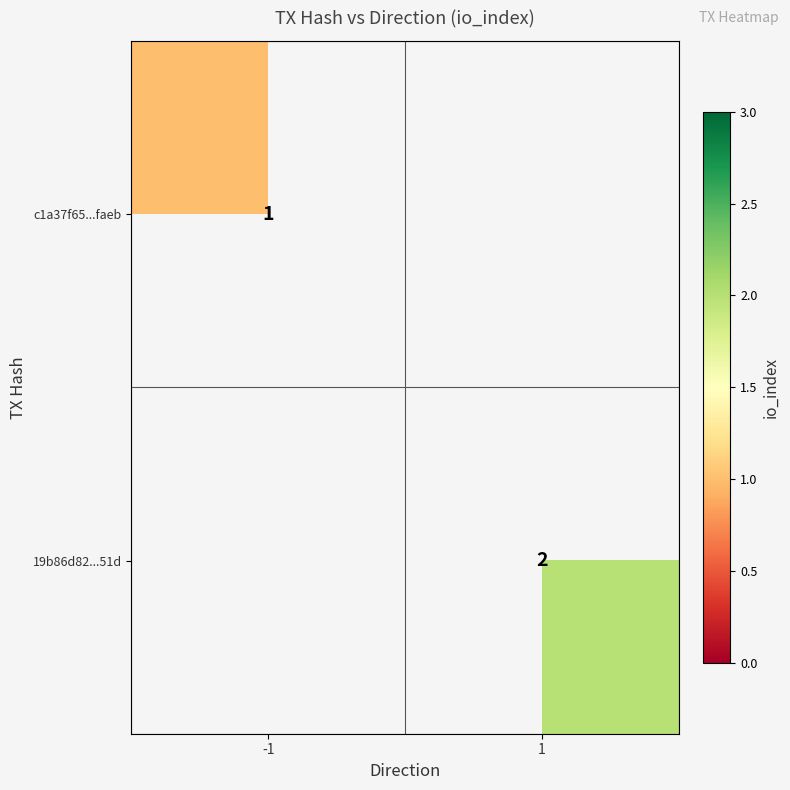

True or false: 19b86d82...51d has a value of 3 at 1.

False